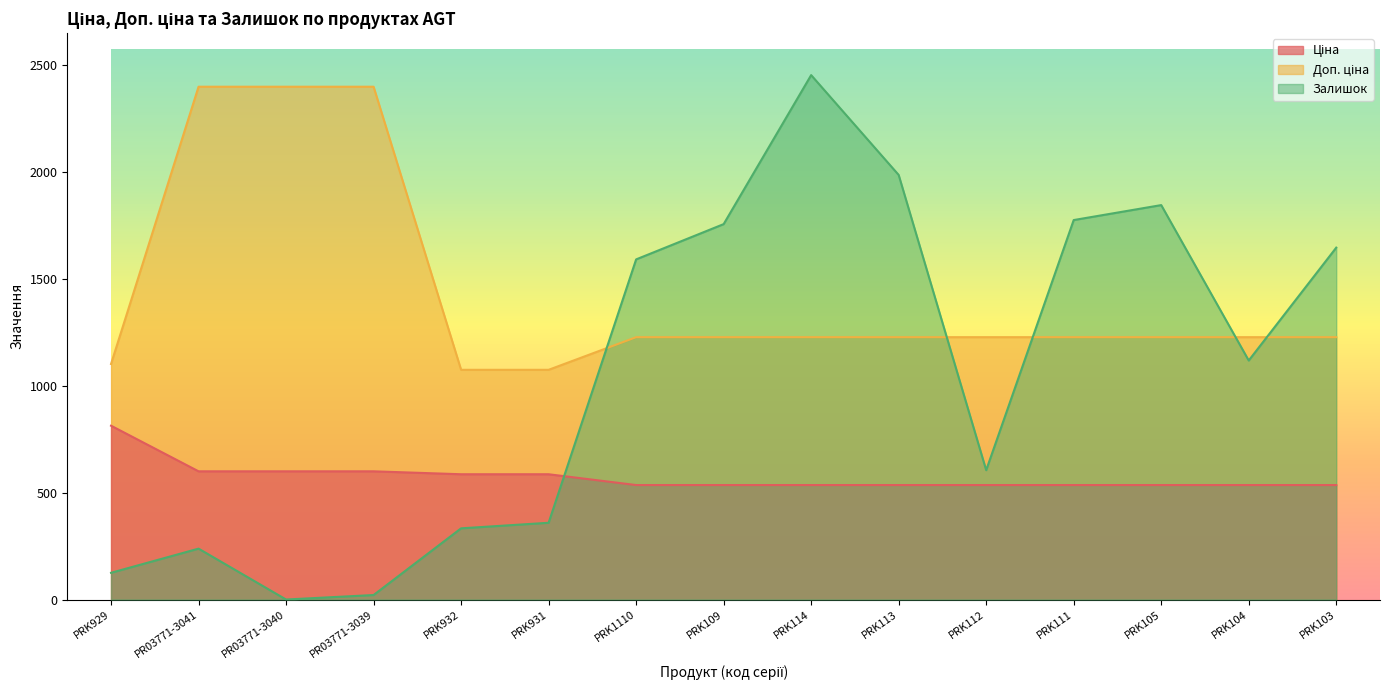

What is the approximate value of Доп. ціна at PRK105?

1227.2